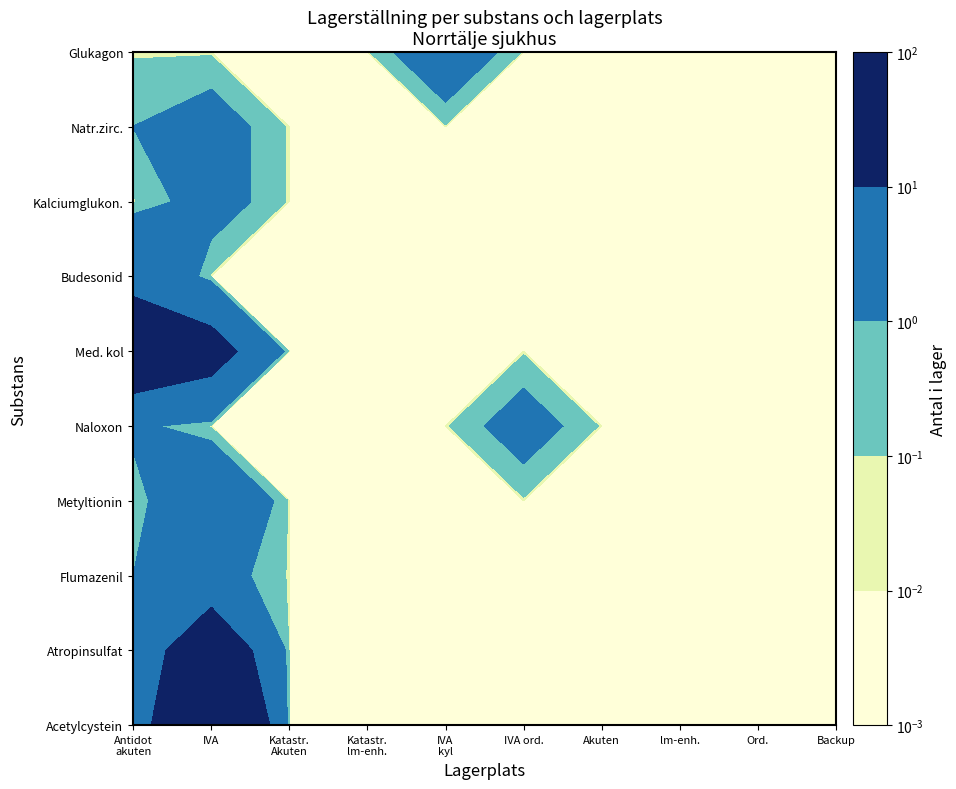

What is the sum of all Natriumzirkoniumcyklosilikat values?

3.0